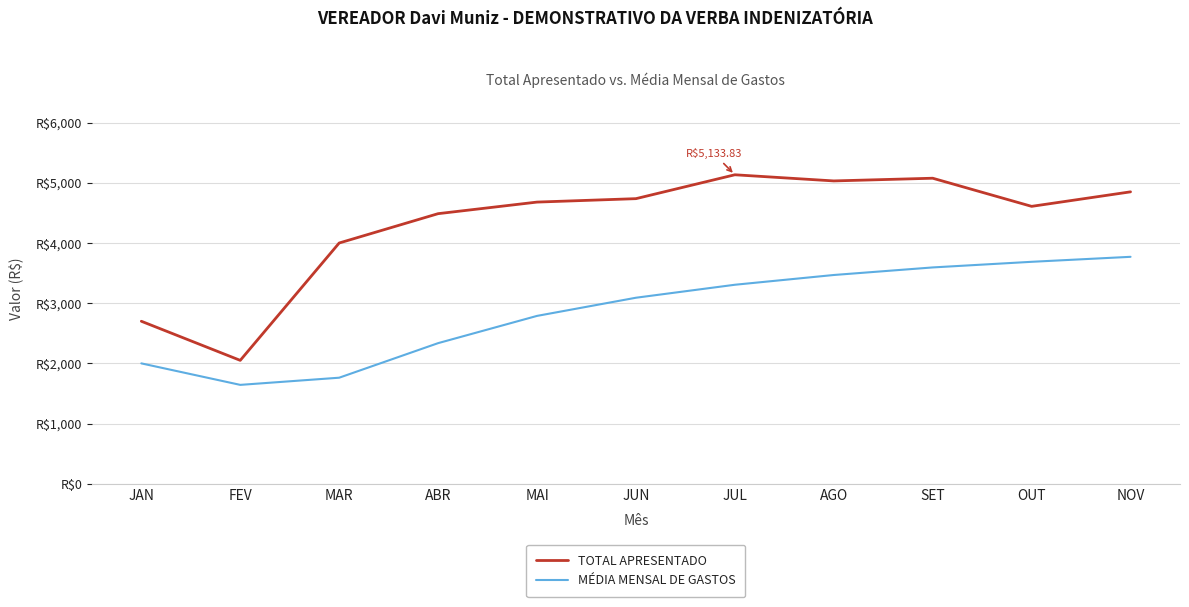

What is the difference between the MÉDIA MENSAL DE GASTOS values at ABR and JUL?

970.3